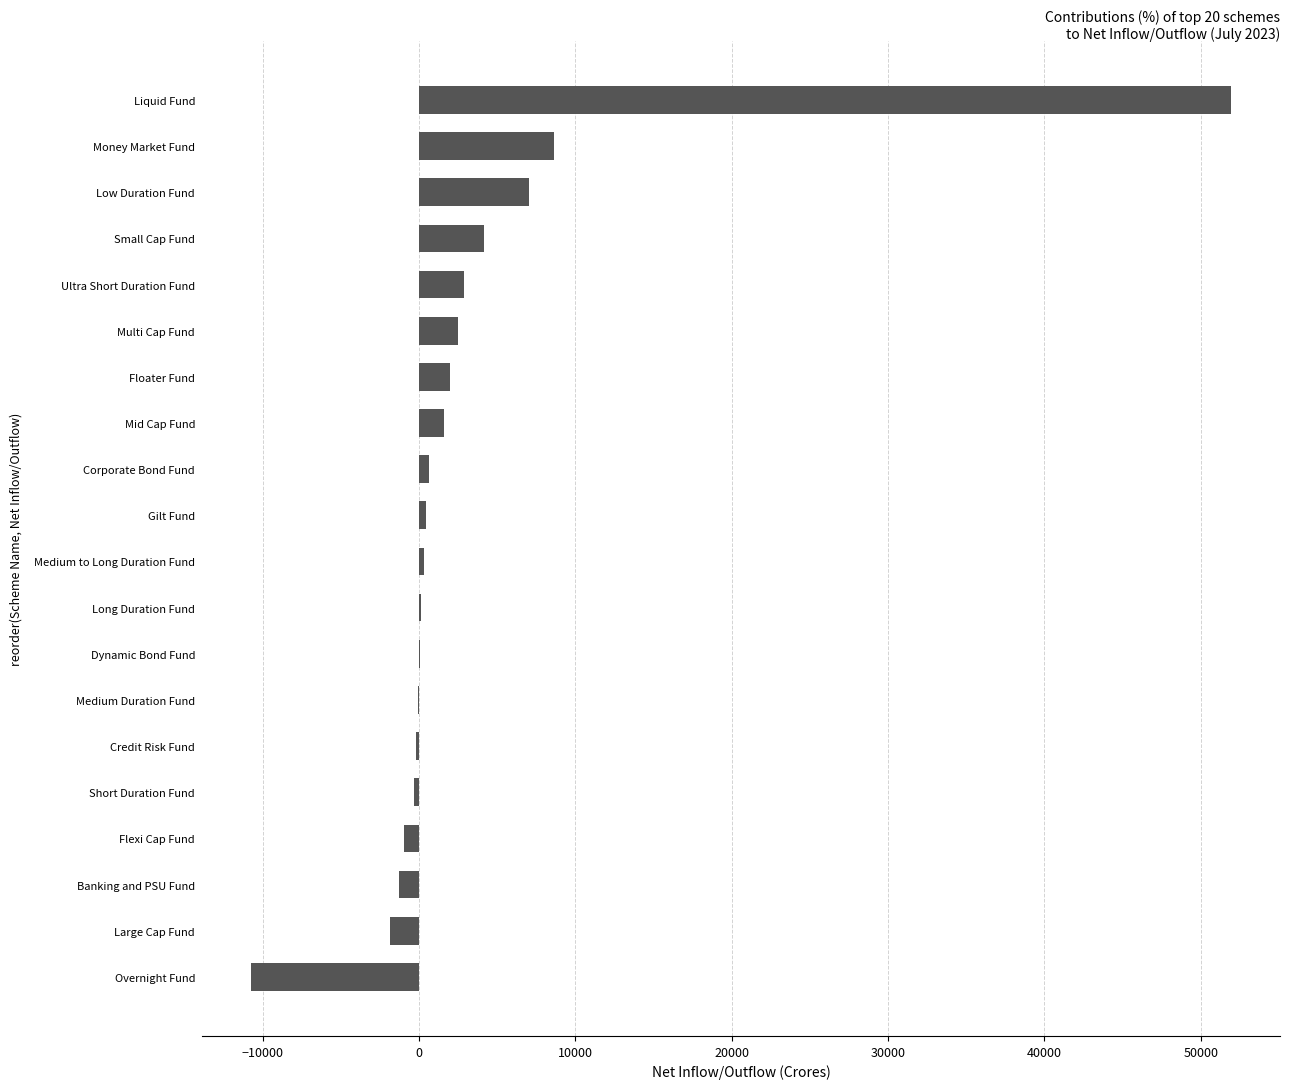

Where is the data nearest to the value 20595?

Money Market Fund